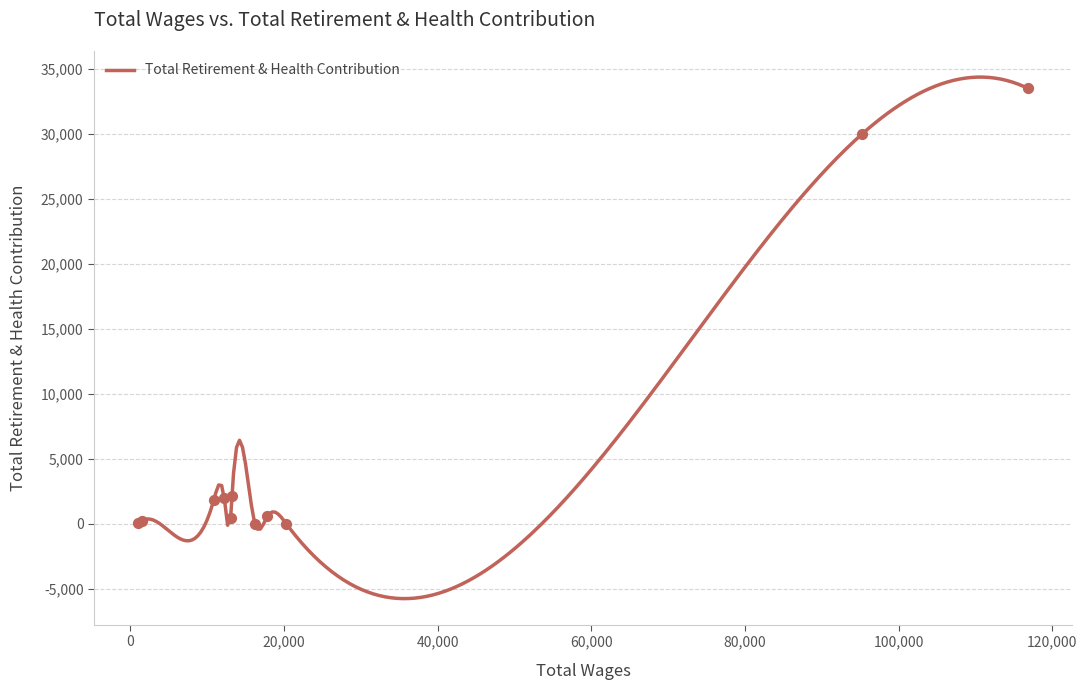

What is the change in value from 8 to 9?

-1553